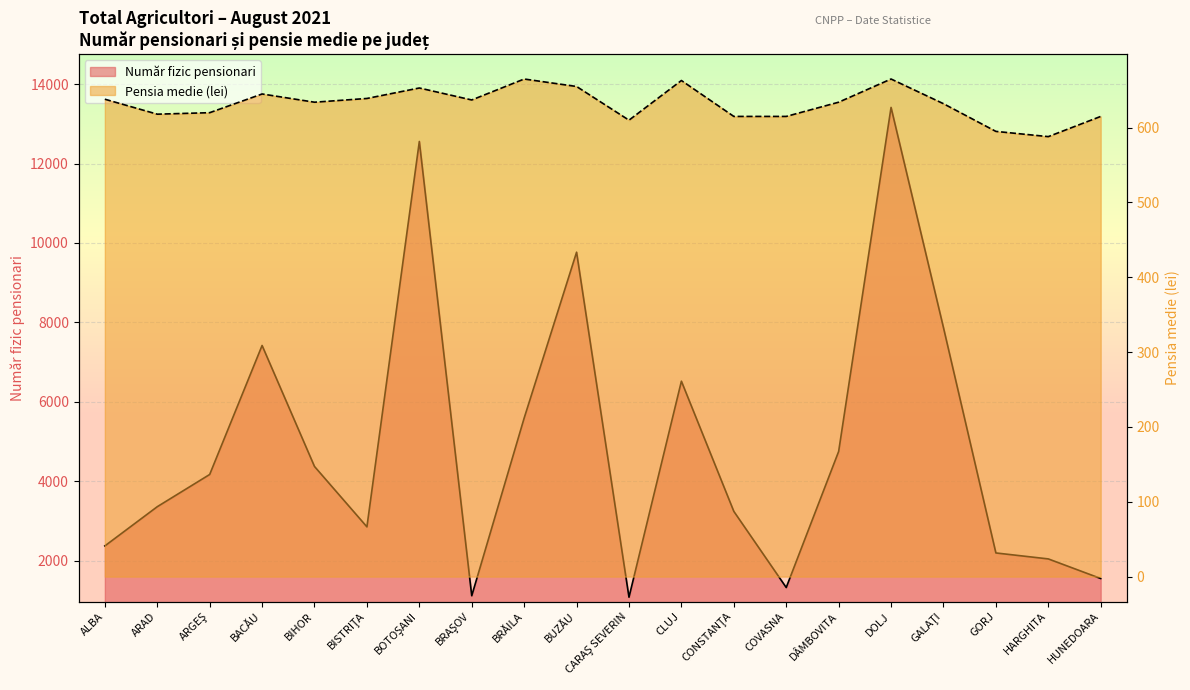

The Număr fizic pensionari series shows 1555 at HUNEDOARA. True or false?

True